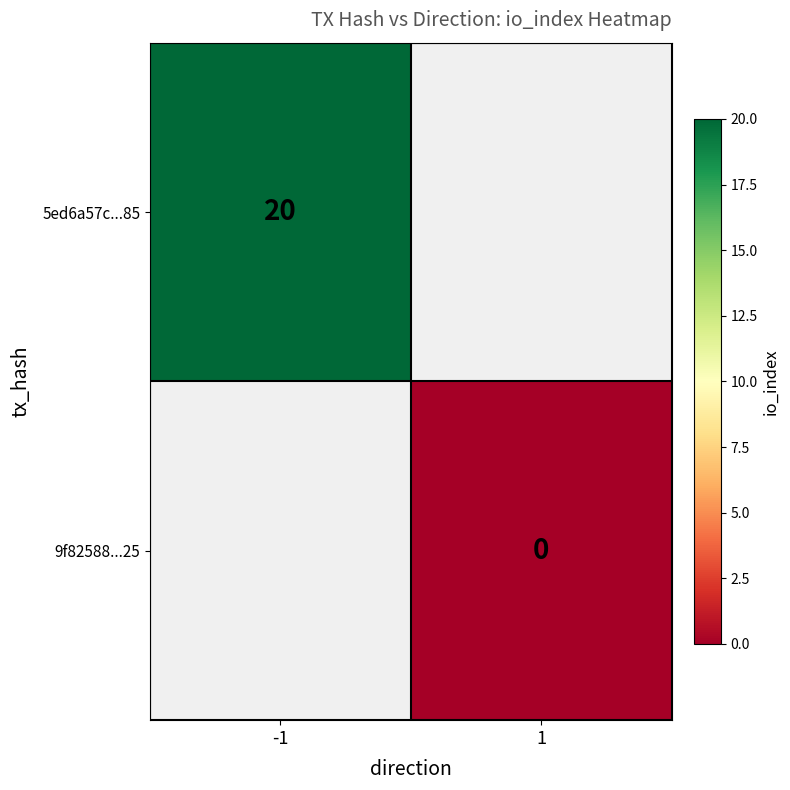

The value of 5ed6a57c...85 at -1 is 26. True or false?

False